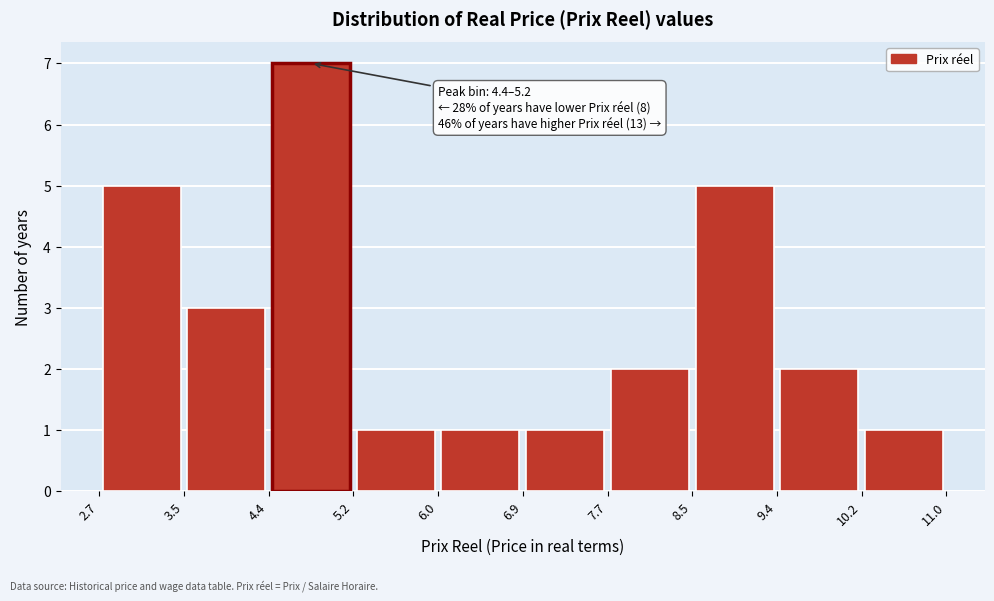

Which range on the x-axis has the tallest bar?

4.4 to 5.2